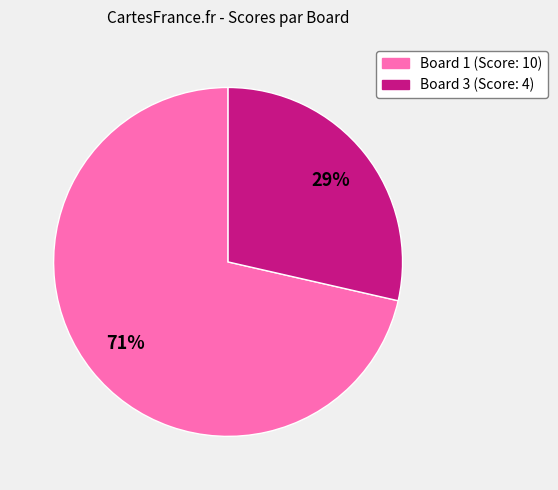

Is there any slice that represents more than half of the pie?

Yes